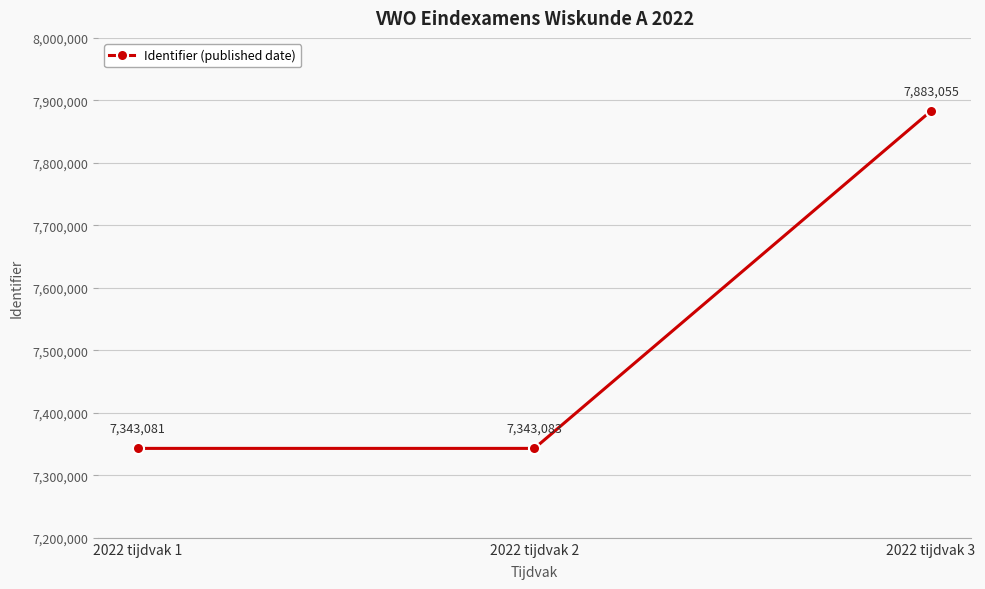

How many data points are less than 7343083?

1